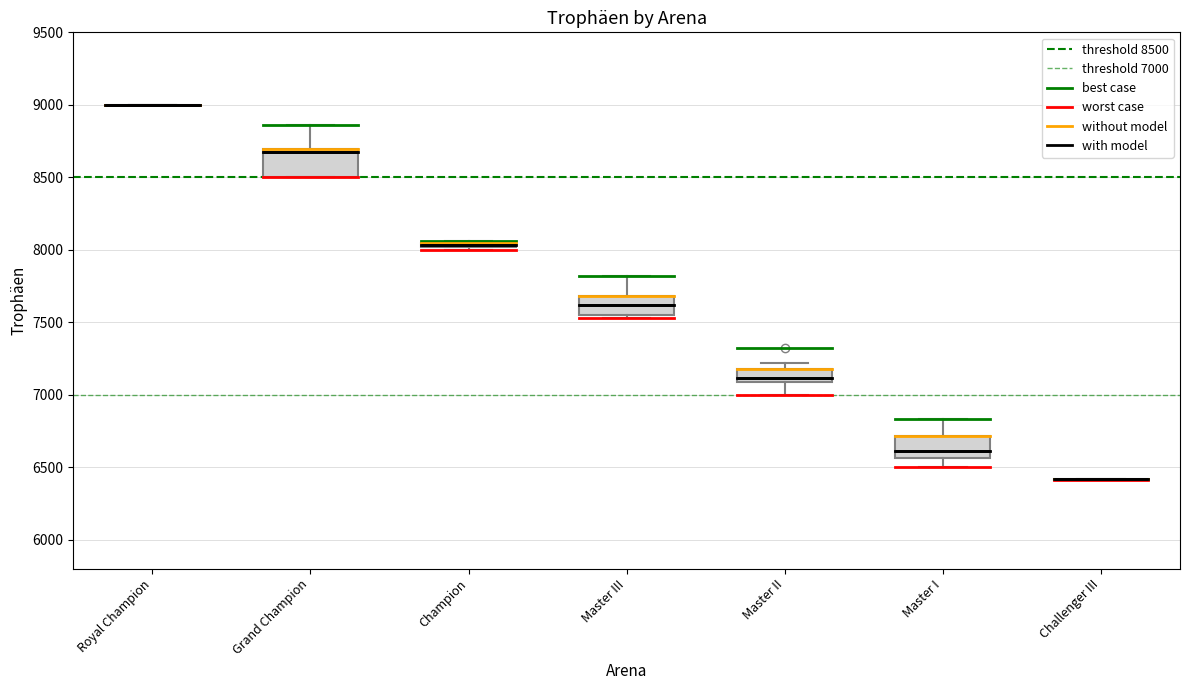

Where is the upper edge of the box for Grand Champion on the y-axis? The values are not printed on the chart, so give them approximately, as read against the axis.

8700